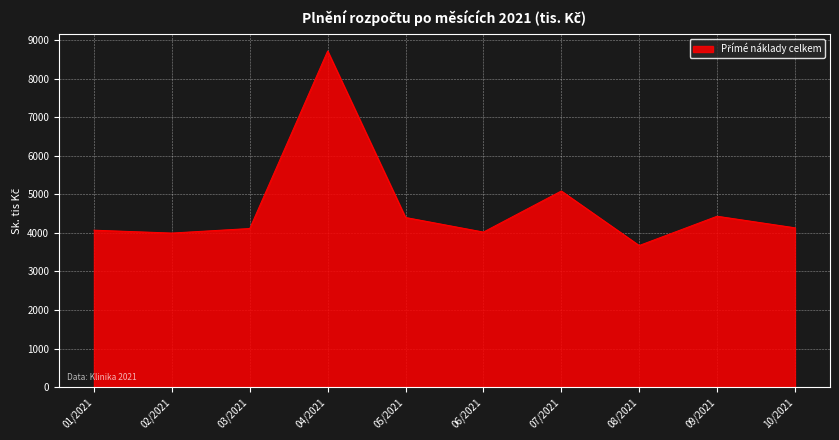

What is the sum of the values at 02/2021 and 06/2021?

8017.6